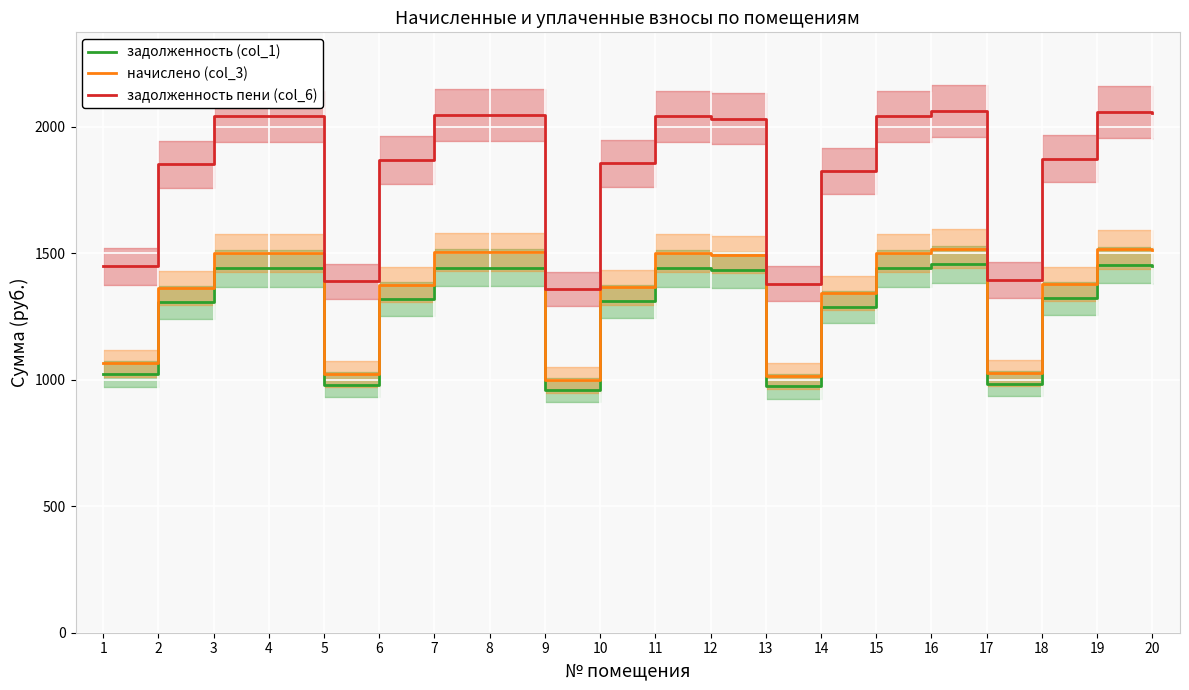

Does the chart display data point markers on the line(s)?

No